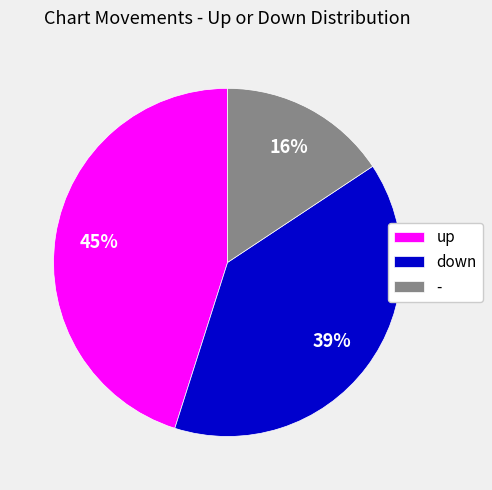

Does down account for over 50% of the chart?

No